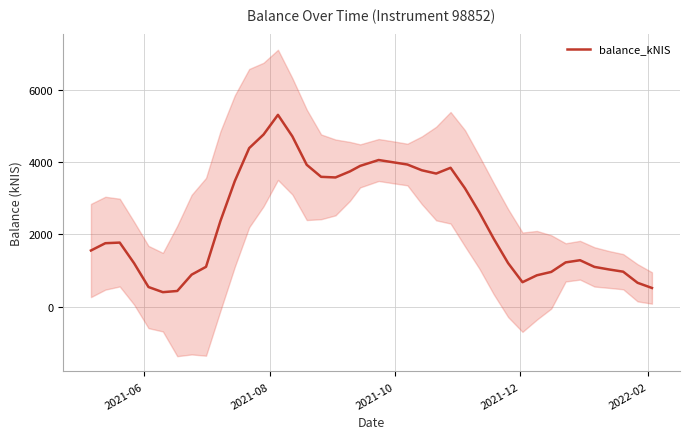

What is the minimum value for balance_kNIS?

398.3